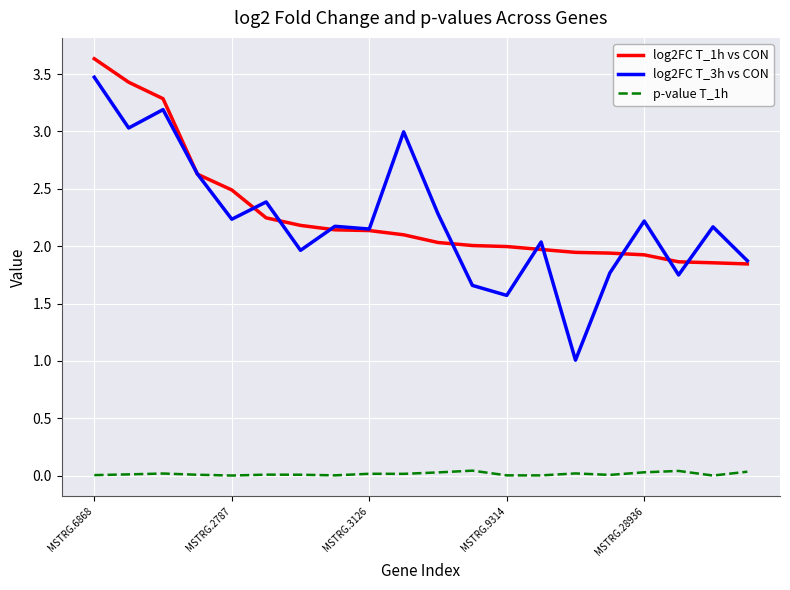

True or false: p-value T_1h and log2FC T_1h vs CON intersect in this chart.

False